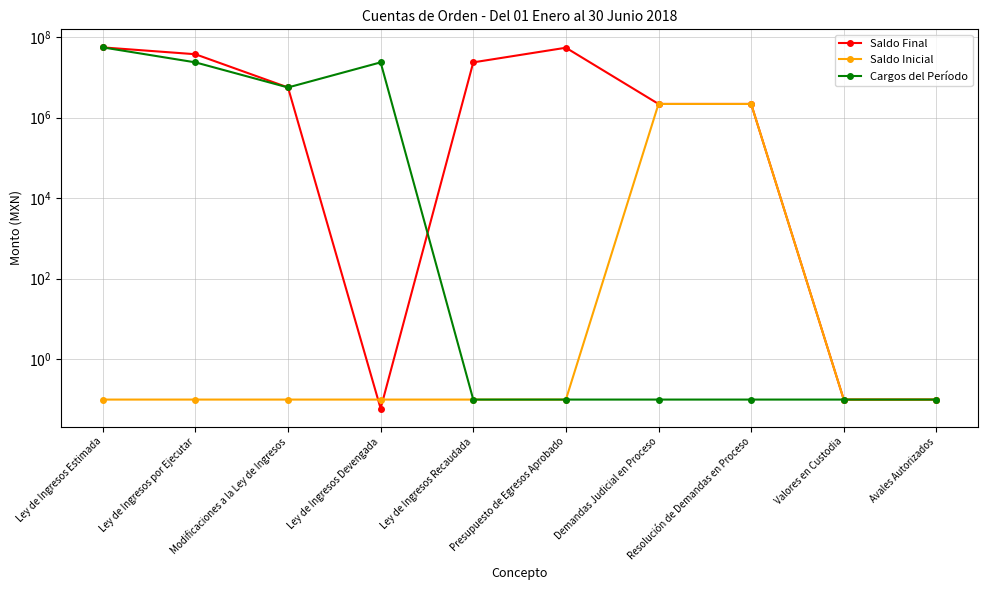

Which category has the lowest value in the Saldo Inicial series?

Ley de Ingresos Estimada